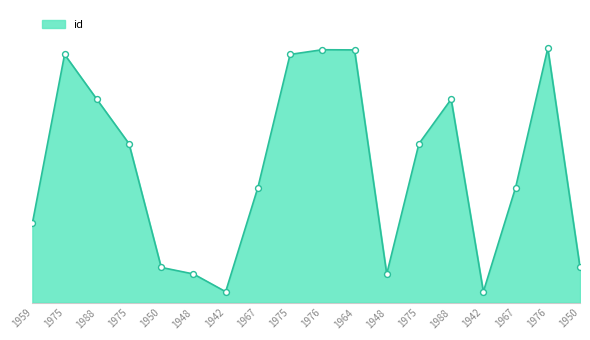

Is this an area chart (filled region under the line)?

Yes